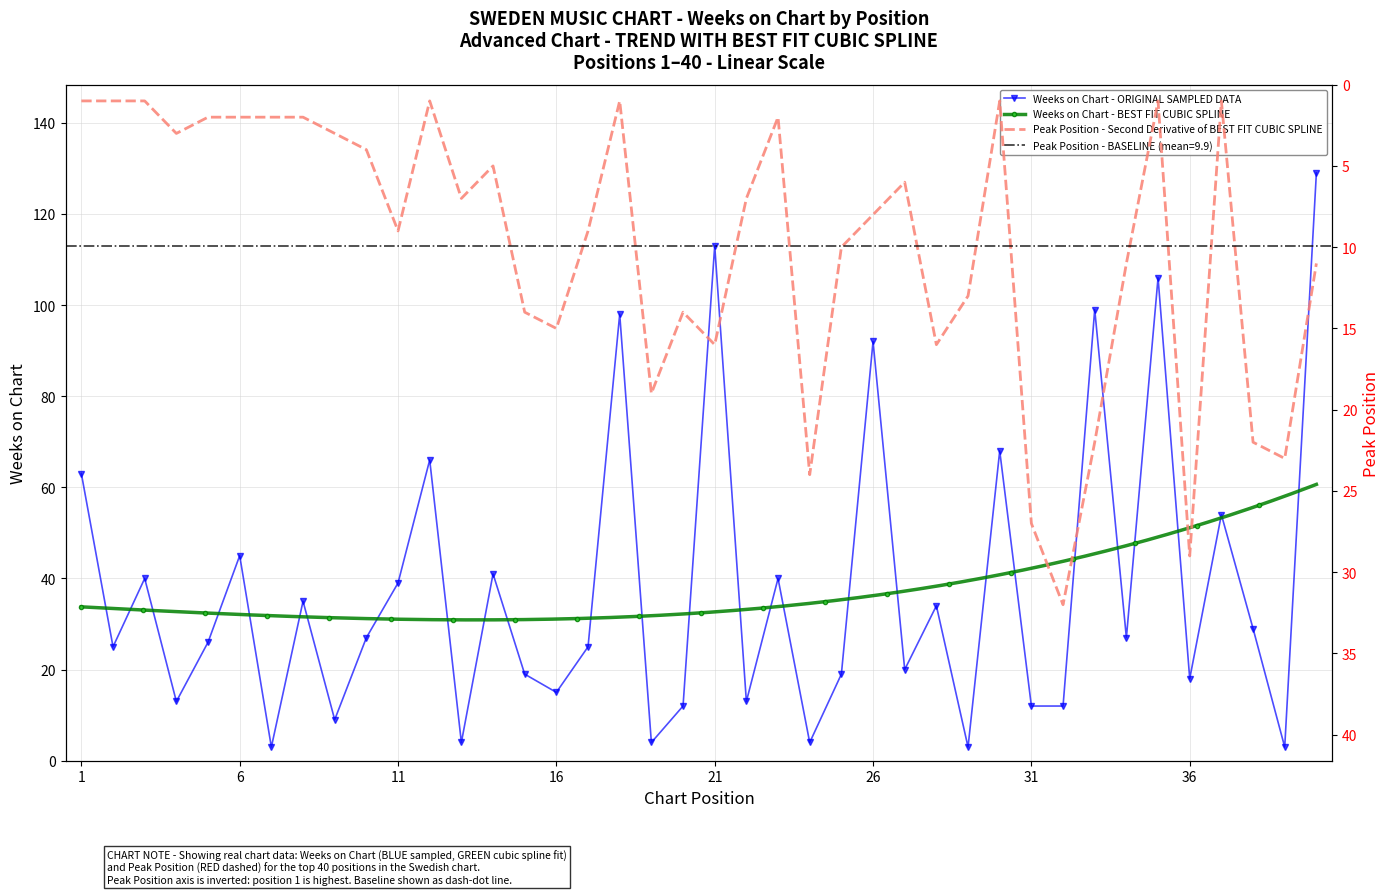

What is the difference between the highest and lowest values at 13?

3